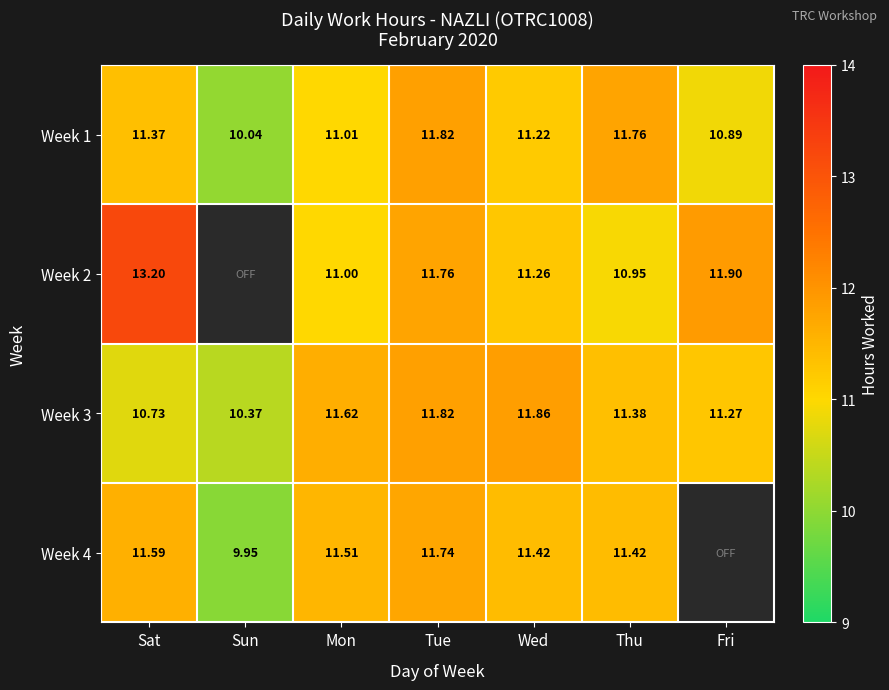

Is the value of Week 3 at Thu greater than the value of Week 2 at Thu?

Yes